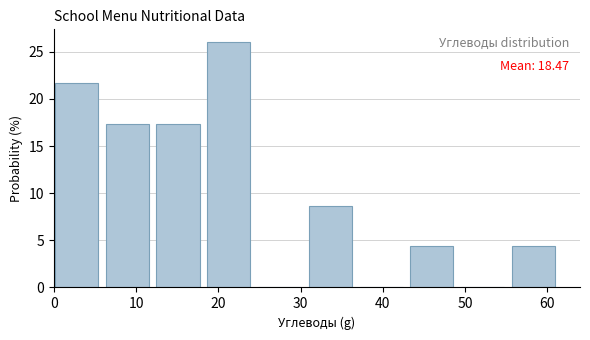

Which range on the x-axis has the tallest bar?

19 to 25